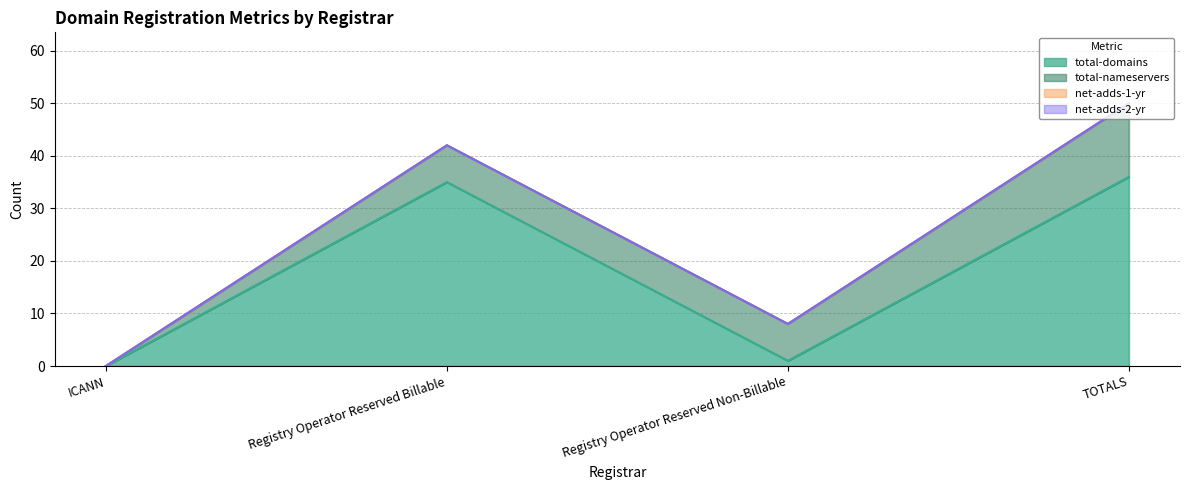

What is the total value across all series at Registry Operator Reserved Non-Billable?

8